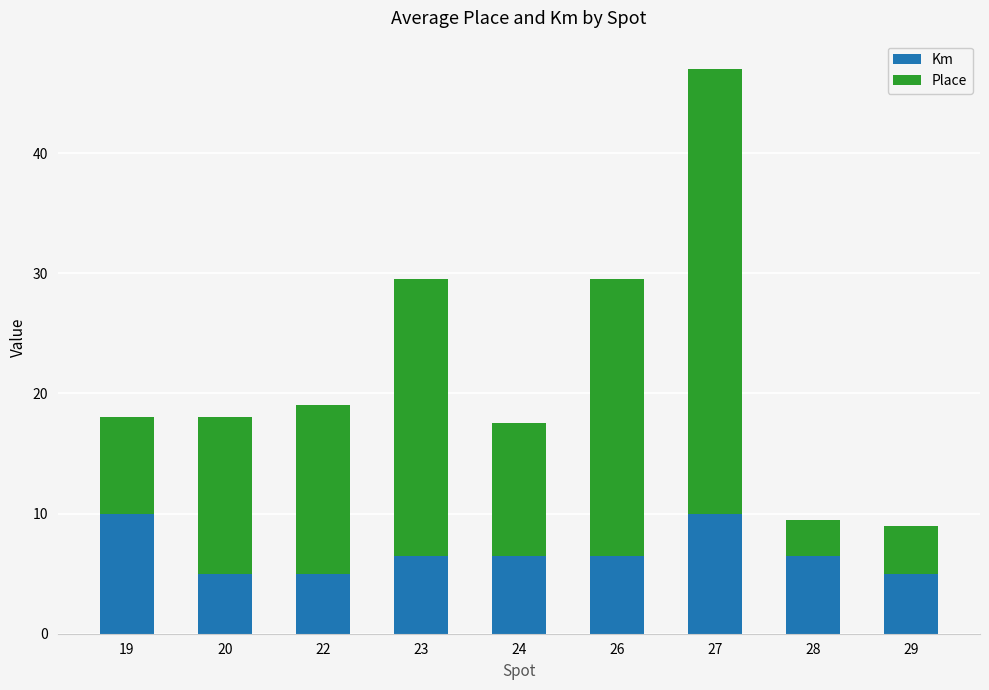

Is it true that Km equals 11.2 at 23?

False